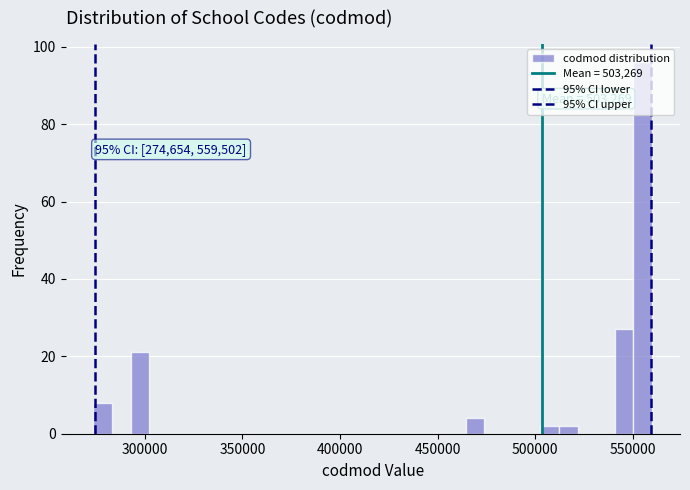

Read against the x-axis, roughly where is the centre of the tallest bar?

555000